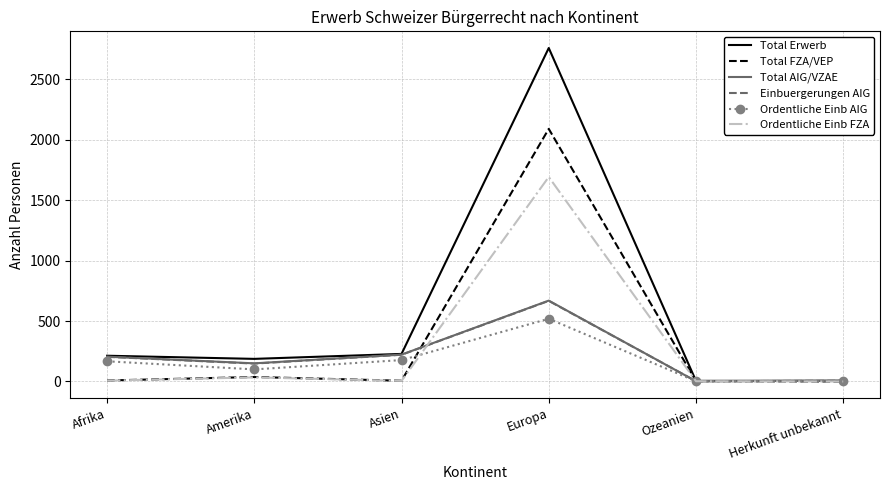

What is the difference between the Ordentliche Einb FZA values at Europa and Asien?

1687